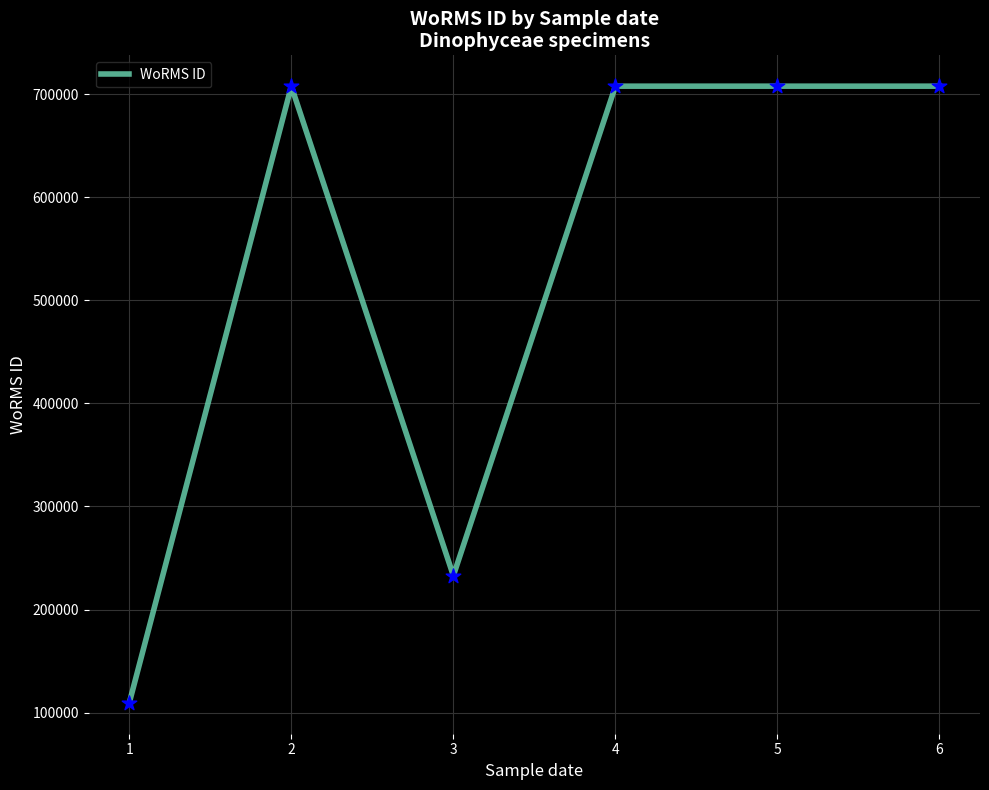

Which has a higher value, 4 or 3?

4